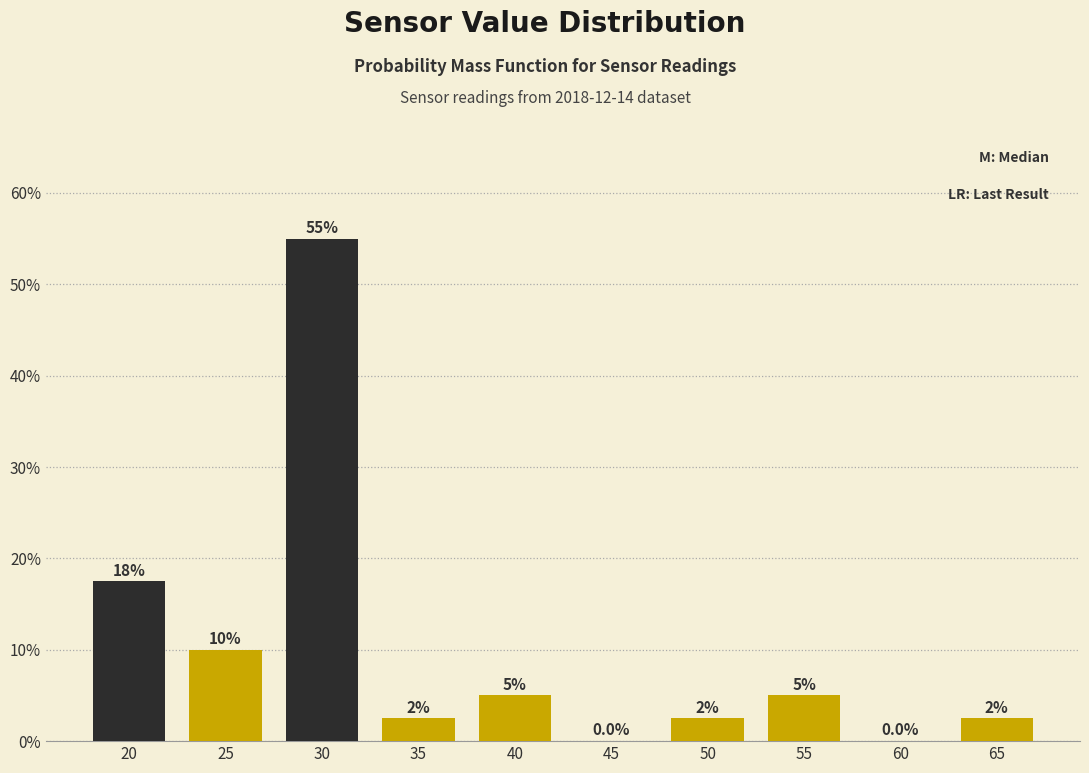

Are the bars horizontal?

No